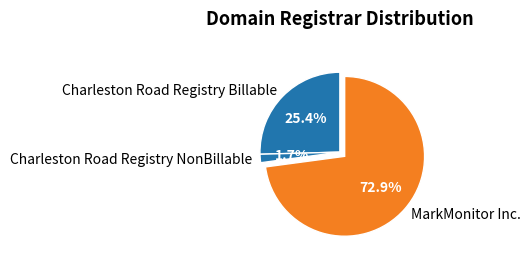

Does MarkMonitor Inc. account for over 50% of the chart?

Yes